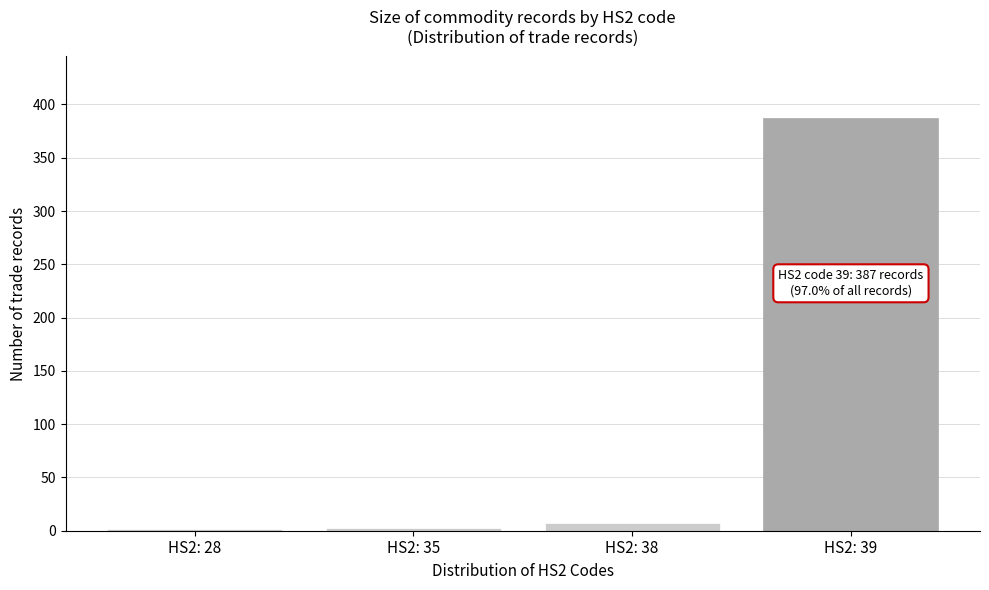

What is the difference between the maximum and minimum values?

385